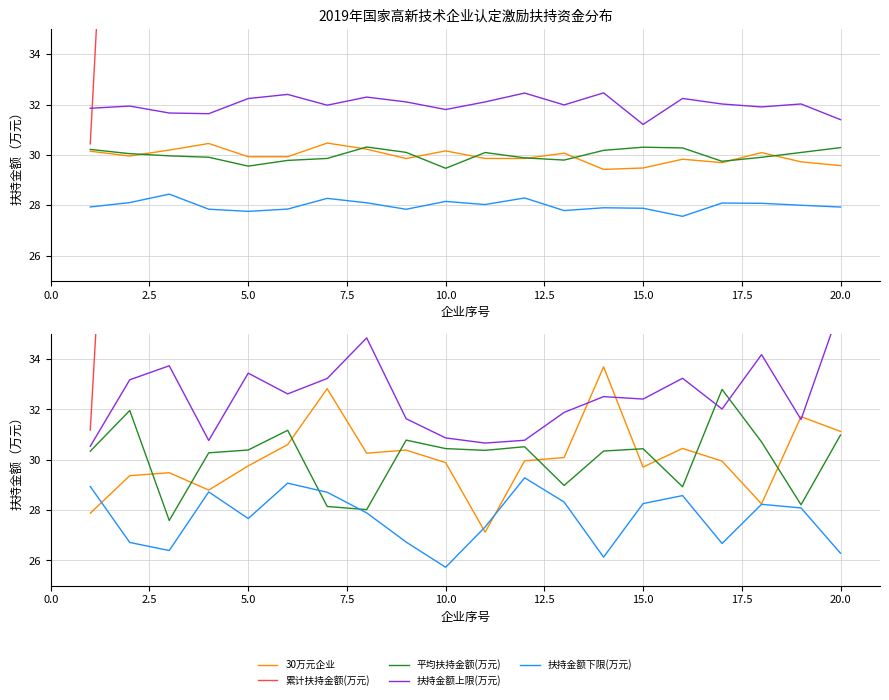

What is the difference between the second highest and minimum values in the 扶持金额上限(万元) series?

4.3